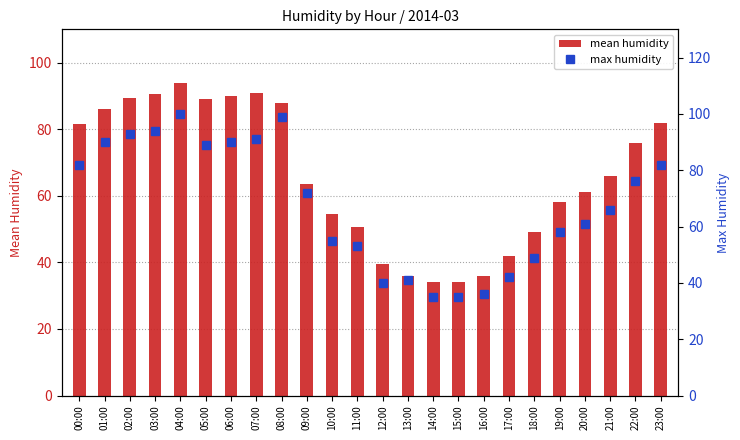

How many values in the mean humidity series exceed 66?

11